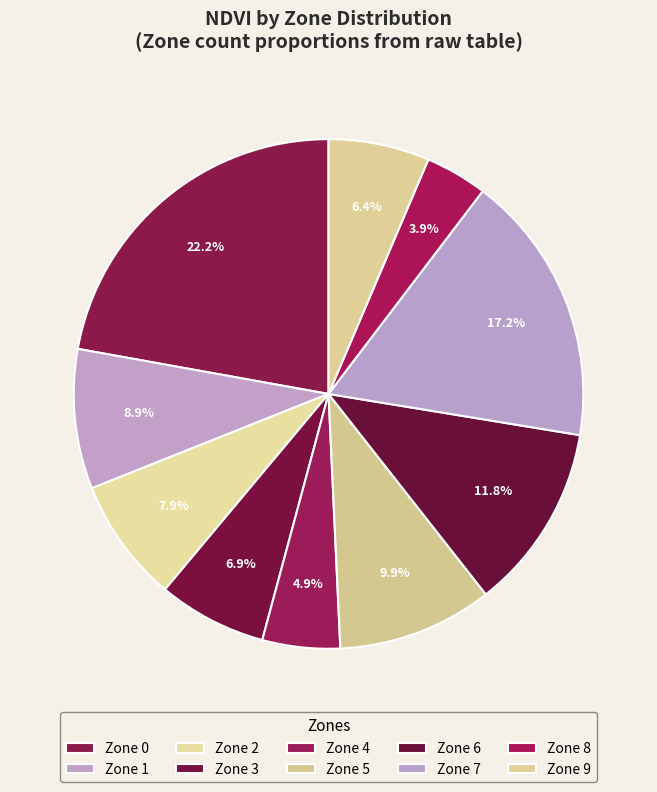

To the nearest percent, what is the combined percentage of Zone 8 and Zone 6?

16%